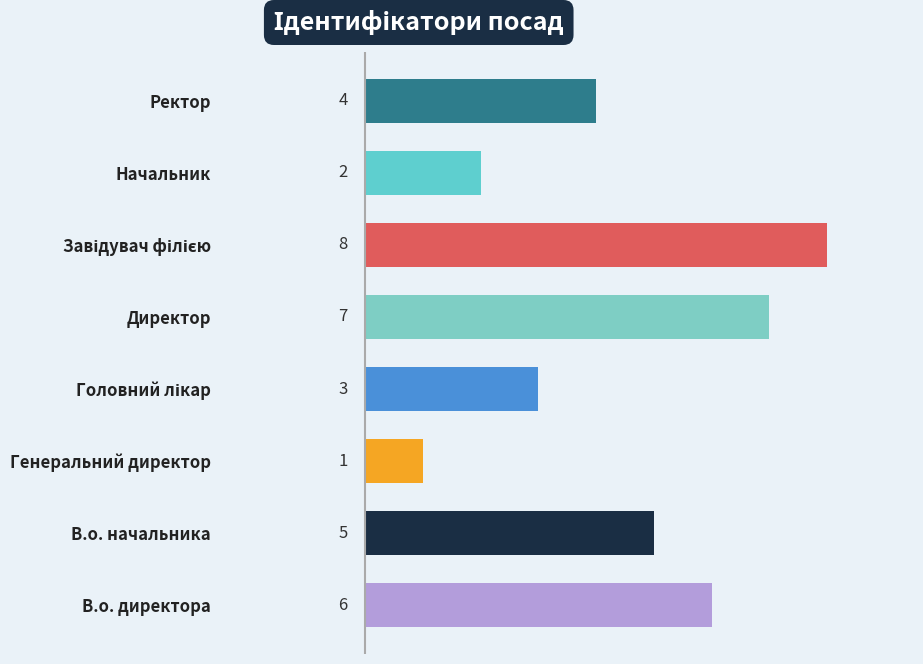

What is the sum of all values?

36